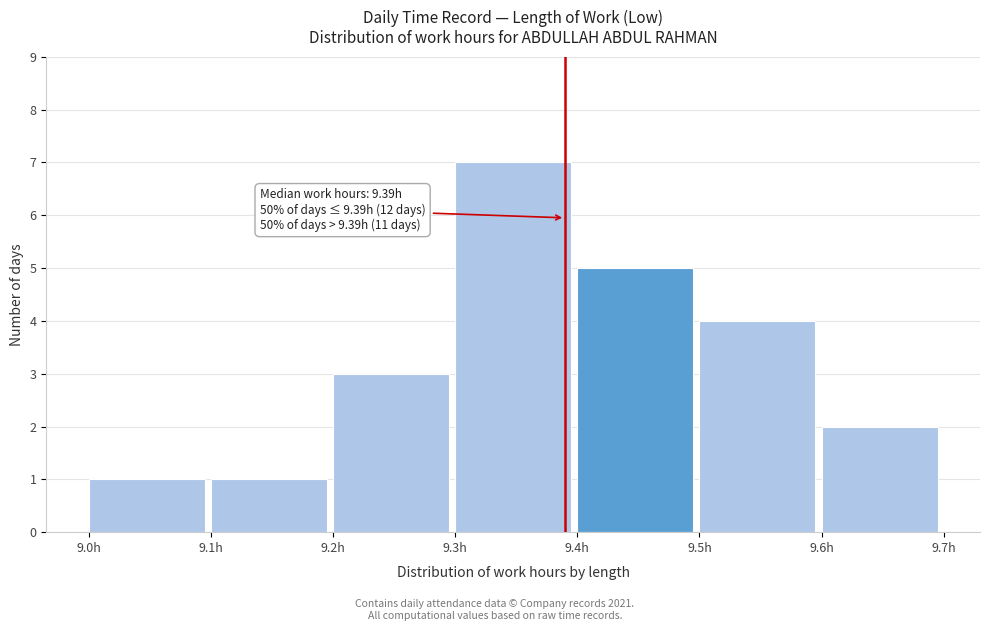

Which range on the x-axis has the tallest bar?

9.3 to 9.4